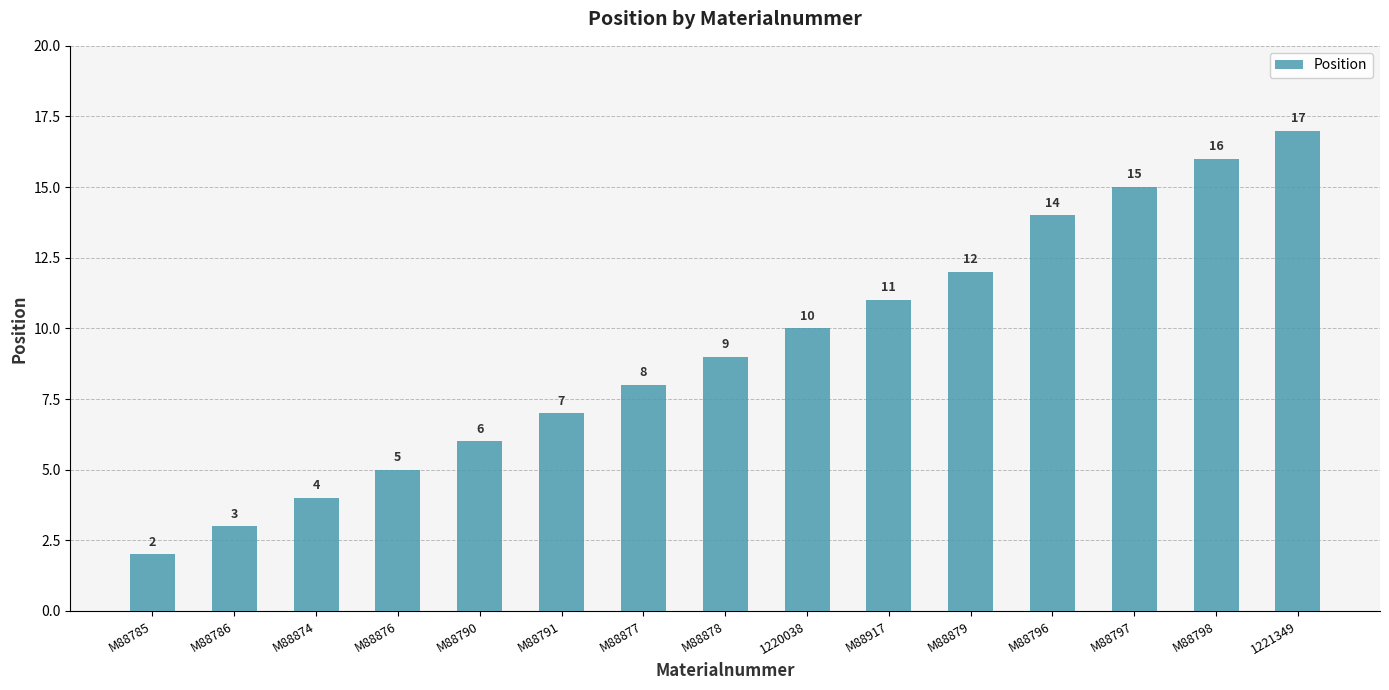

What is the difference between the second highest and minimum values?

14